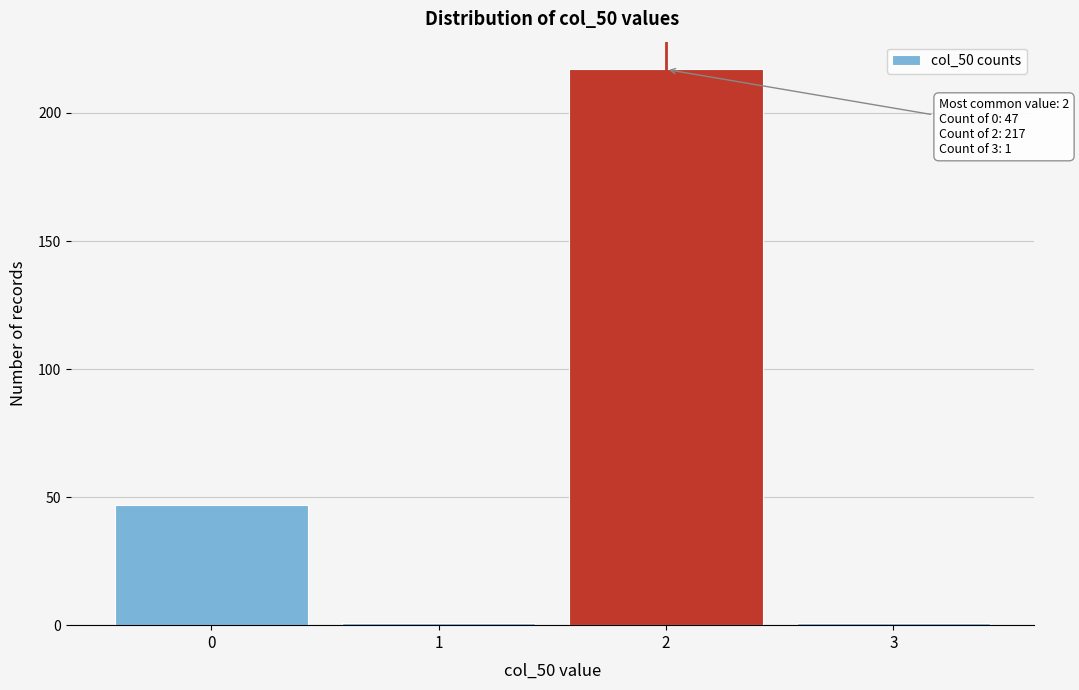

Reading left to right, what are all the values shown in this chart?

47	1	217	1